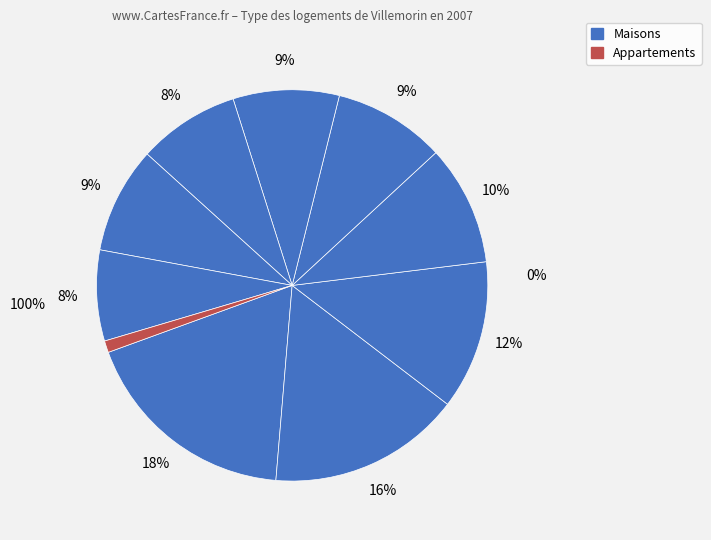

Is there a majority slice in this chart?

No